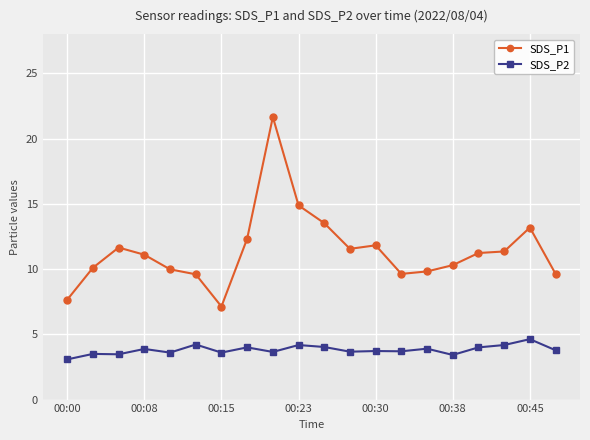

Which series has the widest spread of values?

SDS_P1